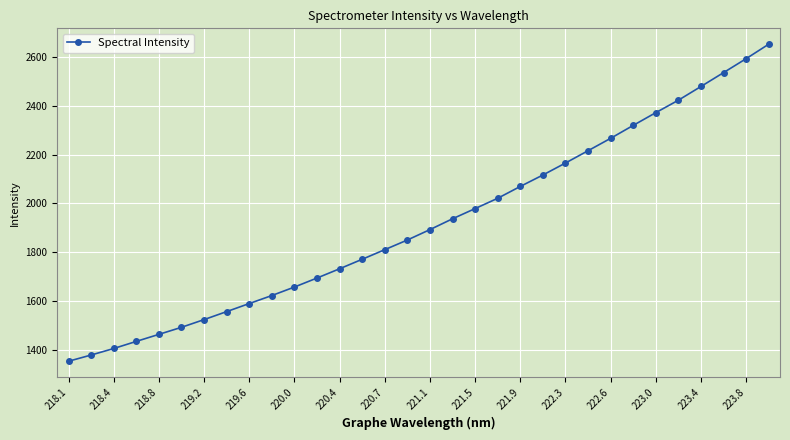

What is the smallest value displayed?

1353.8